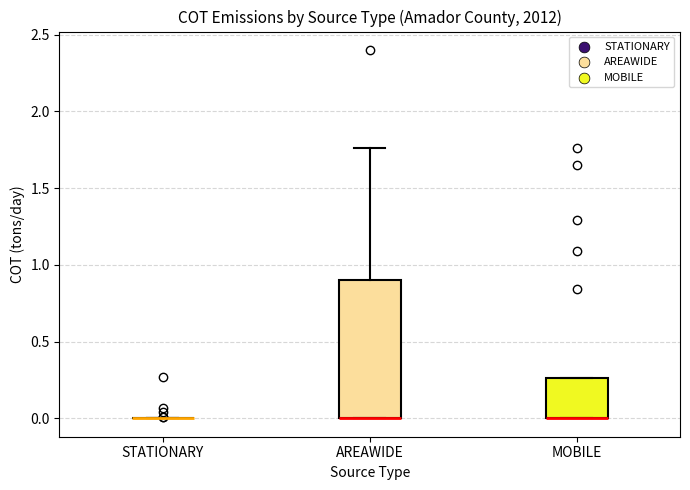

Which box is the tallest, from its lower edge to its upper edge?

AREAWIDE